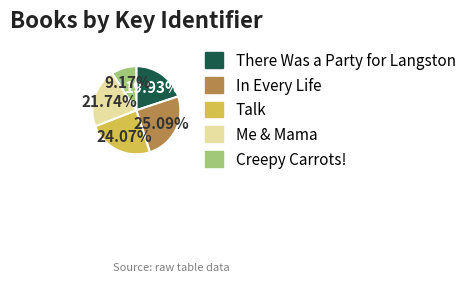

To the nearest percent, what percentage of the pie is Talk?

24%